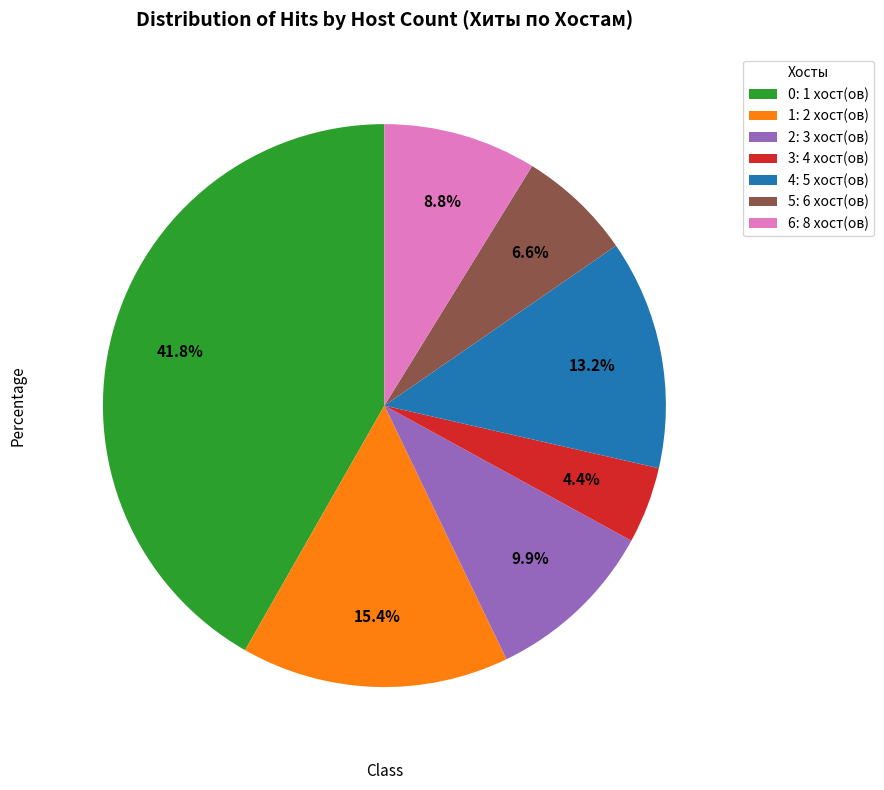

Rank the categories by value from lowest to highest.

3: 4 хост(ов), 5: 6 хост(ов), 6: 8 хост(ов), 2: 3 хост(ов), 4: 5 хост(ов), 1: 2 хост(ов), 0: 1 хост(ов)